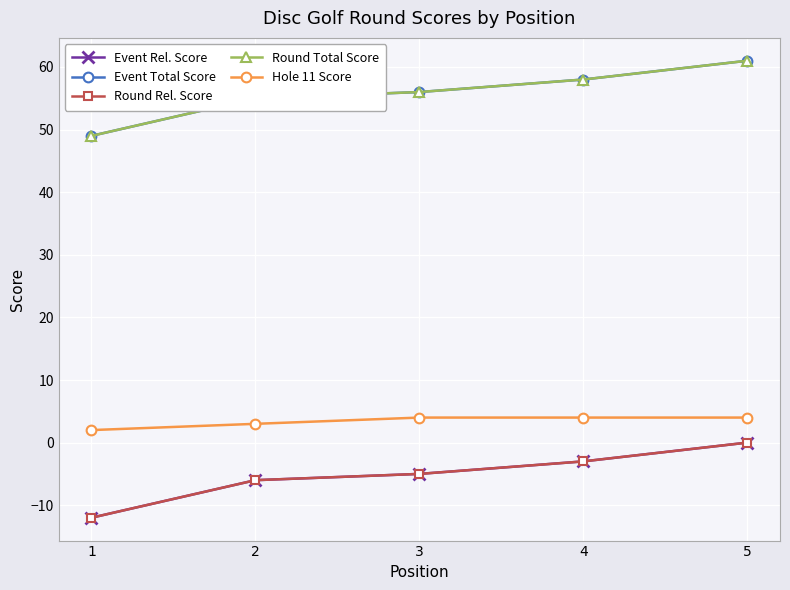

Does the chart have visible grid lines?

Yes